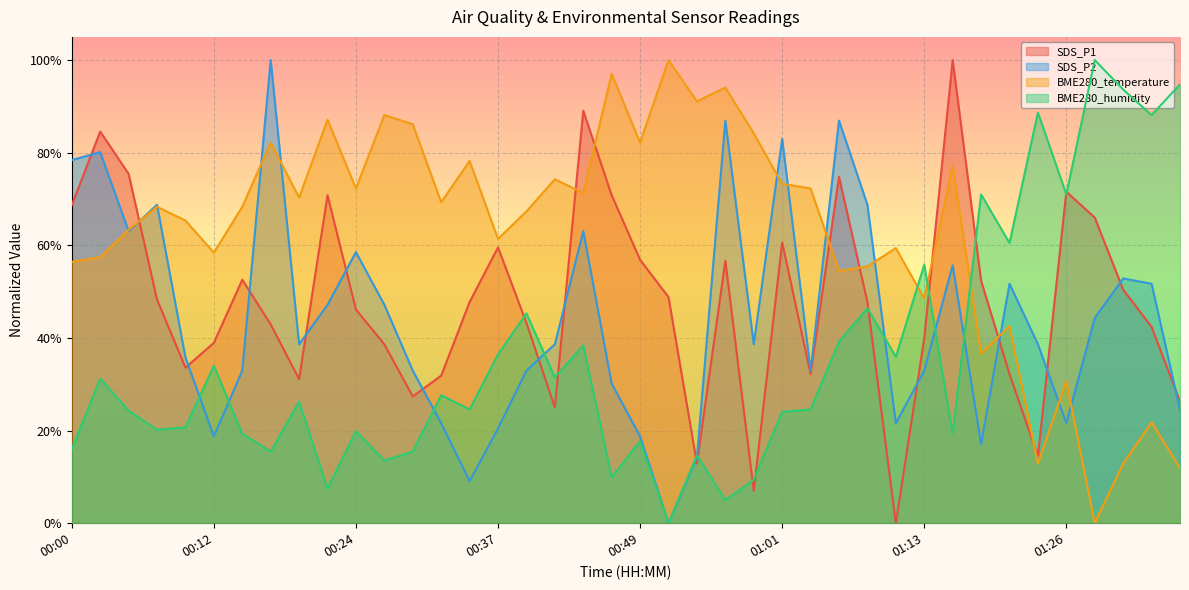

What is the approximate value of SDS_P2 at 00:44?

0.6